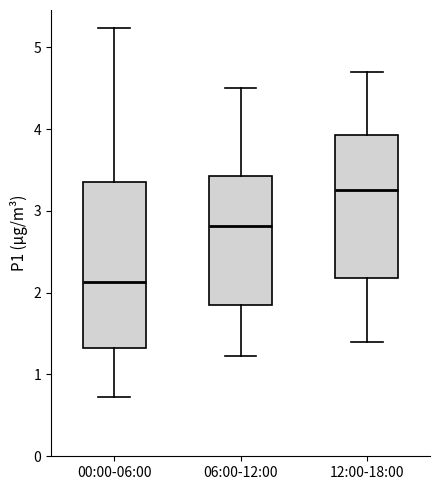

Reading left to right, read every box against the y-axis: the position of its median line, the range the box covers, and the ends of its whiskers. The values are not printed on the chart, so give them approximately, as read against the axis.

00:00-06:00: median 2.1, box 1.3 to 3.3, whiskers 0.7 to 5.2
06:00-12:00: median 2.8, box 1.8 to 3.4, whiskers 1.2 to 4.5
12:00-18:00: median 3.3, box 2.2 to 3.9, whiskers 1.4 to 4.7